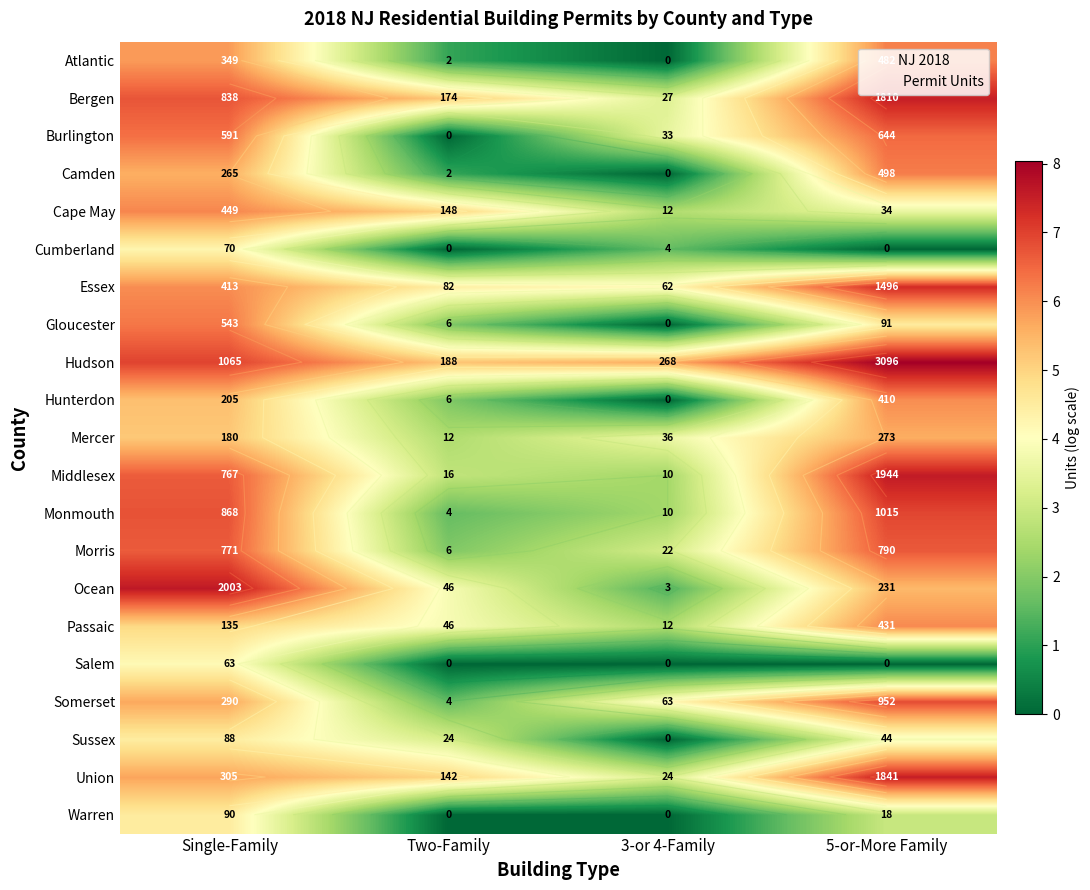

Count the number of data series in this chart.

21